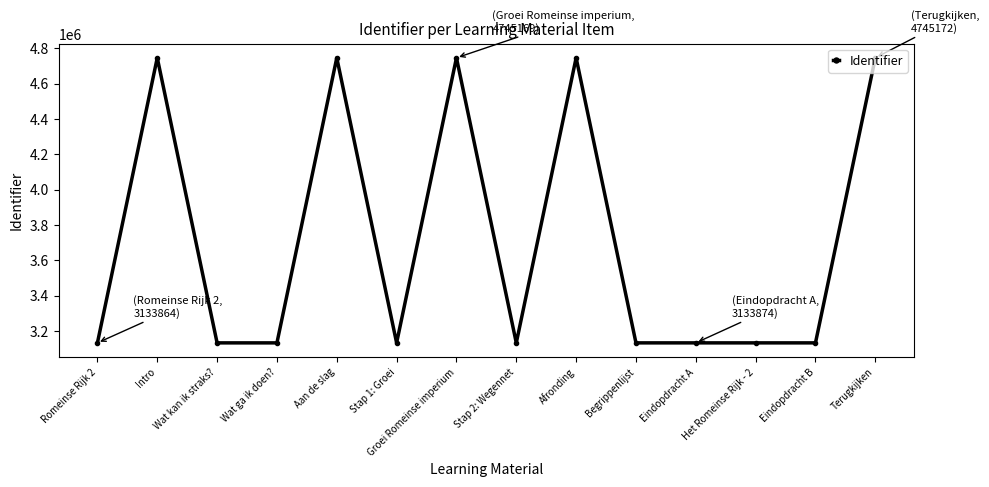

What is the ratio of the value at Stap 1: Groei to the value at Wat ga ik doen??

1.0